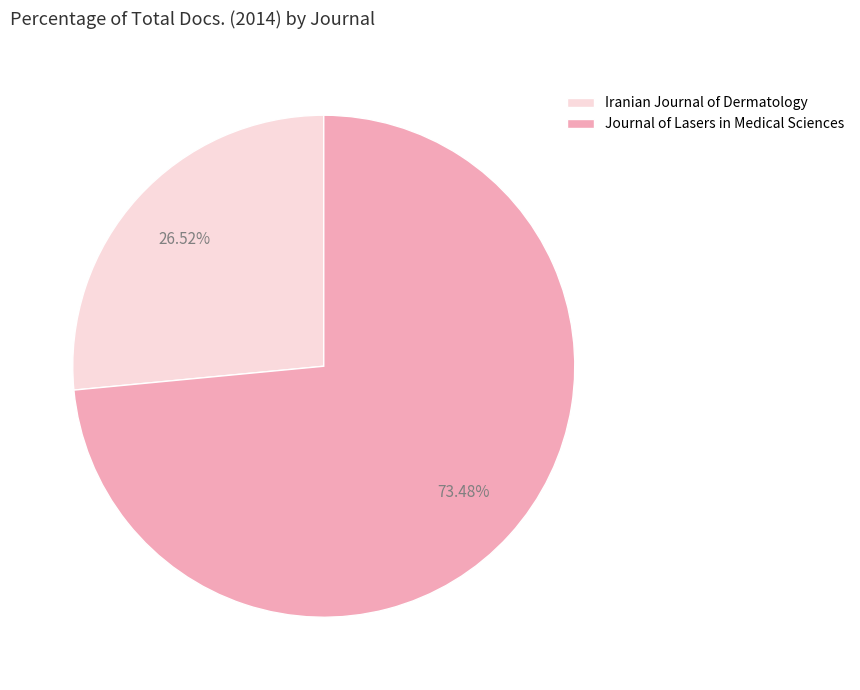

What is the smallest slice in the pie chart?

Iranian Journal of Dermatology